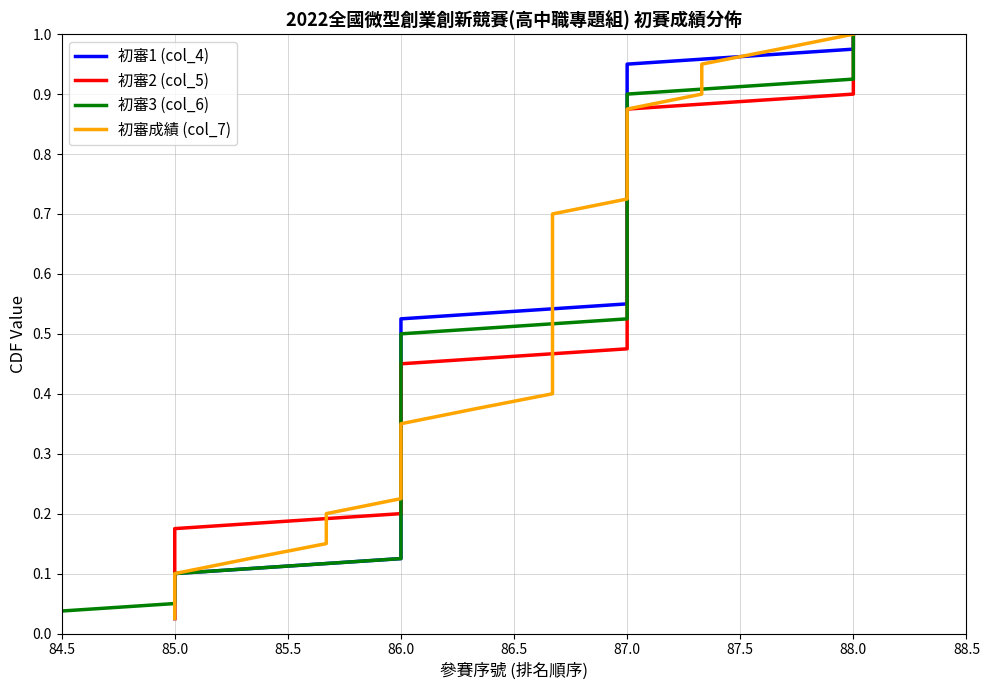

Which series has the widest spread of values?

初審1 (col_4)